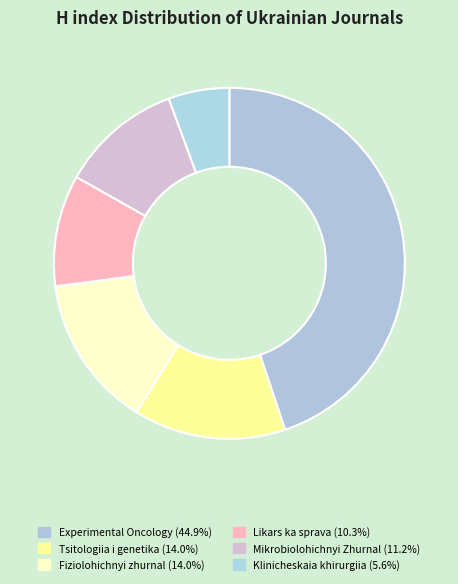

Do Likars ka sprava and Klinicheskaia khirurgiia together represent more than half of the pie?

No